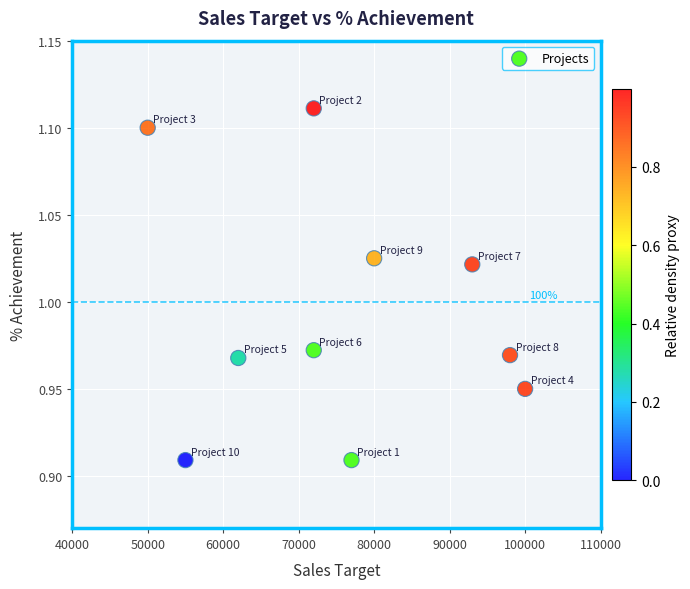

What is the range of X values (max minus min)?

50000.0